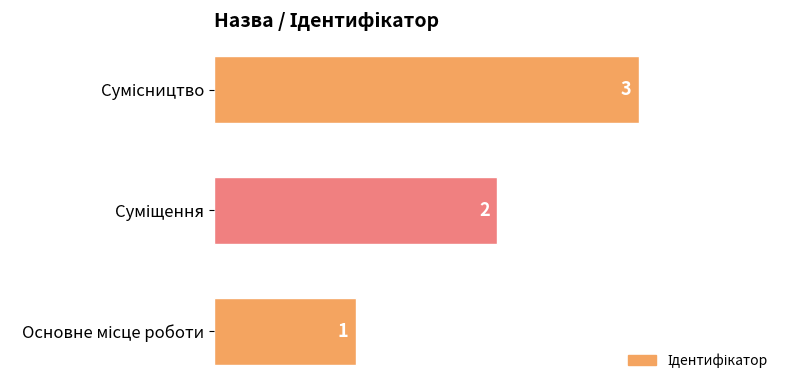

Count the values in the range 1 to 3.

3